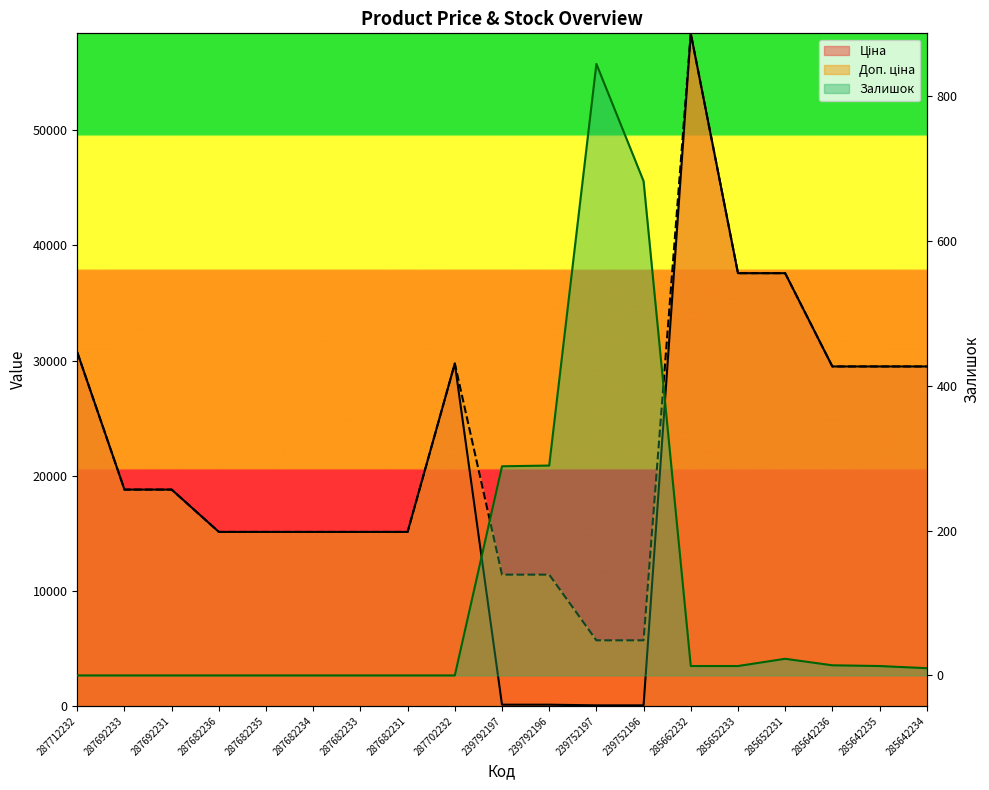

What value does the Доп. ціна series have at 287692233?

18796.8